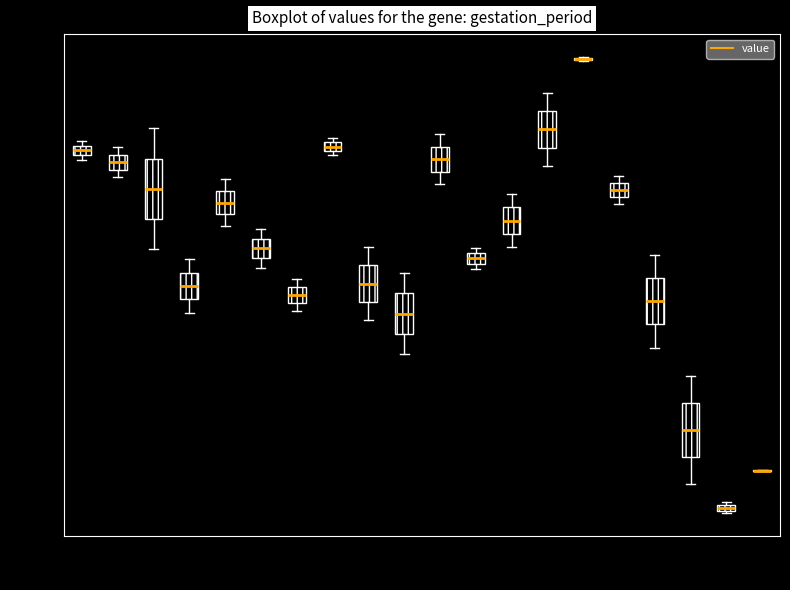

Where is the lower edge of the box at x = 800 on the y-axis? The values are not printed on the chart, so give them approximately, as read against the axis.

13.195